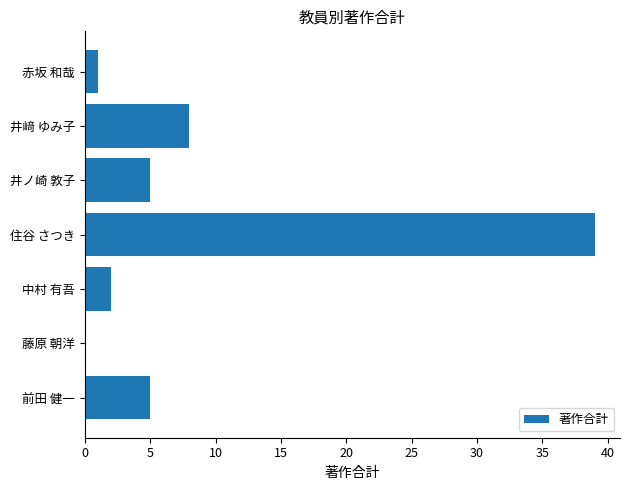

What value does the data have at 前田 健一?

5